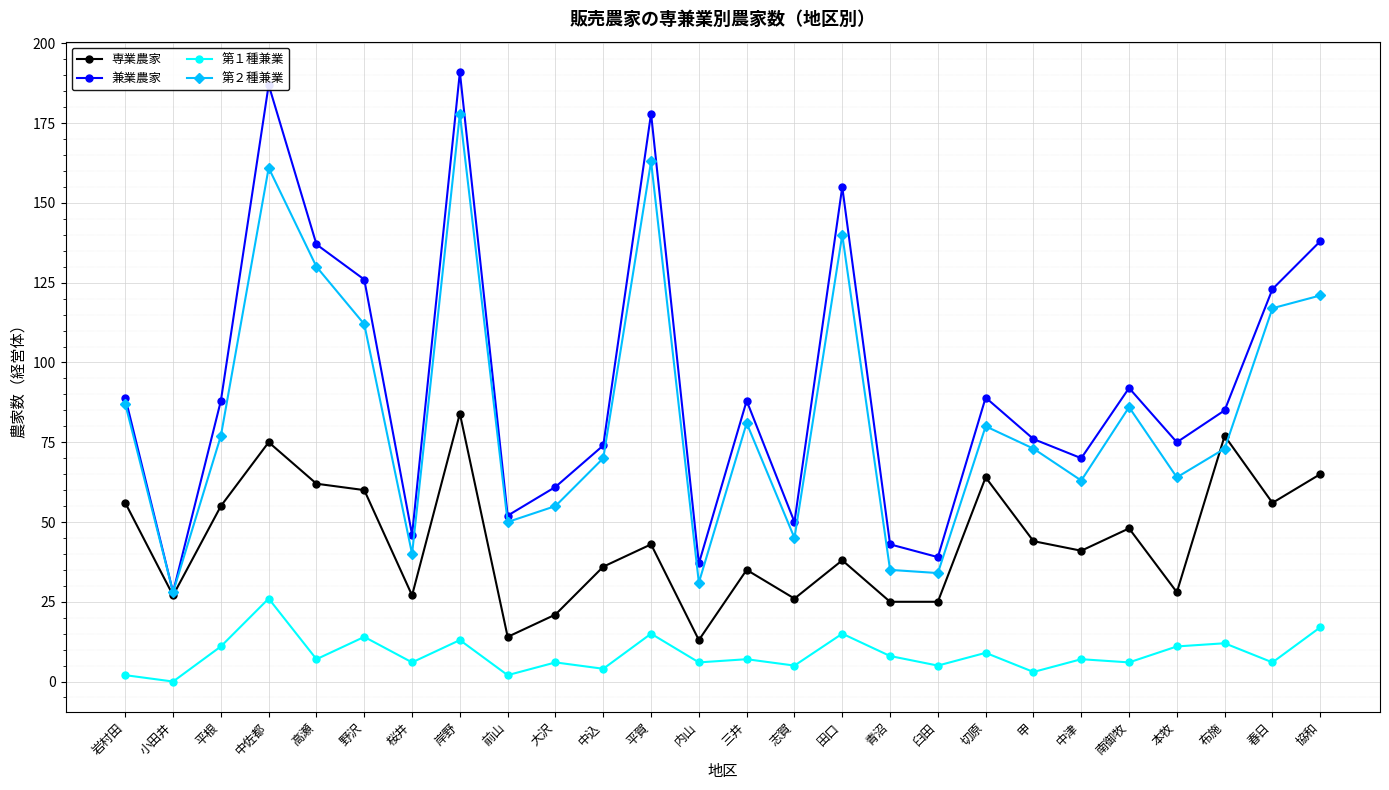

What is the average value of the 第１種兼業 series?

9